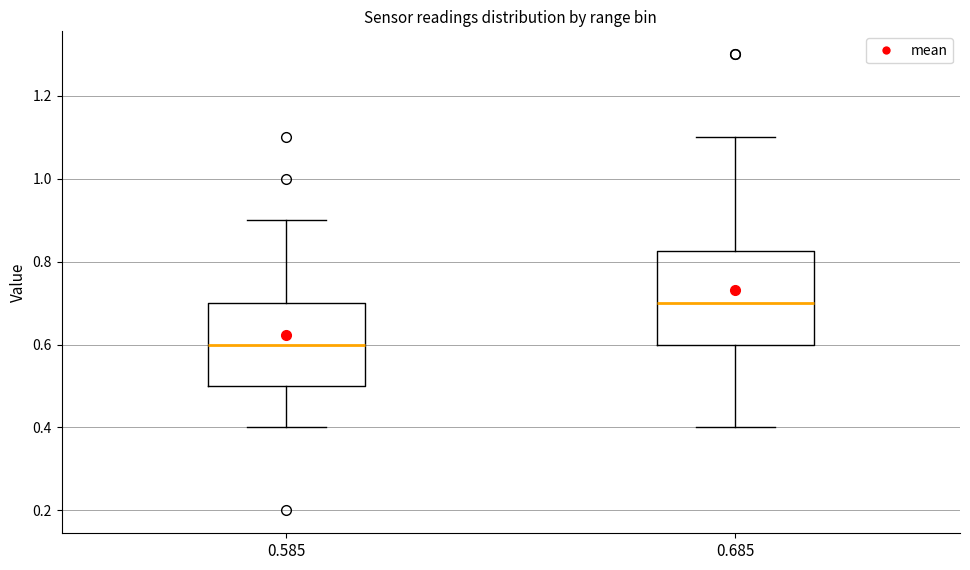

Where does the upper whisker of the box at x = 0.685 end on the y-axis? The values are not printed on the chart, so give them approximately, as read against the axis.

1.10